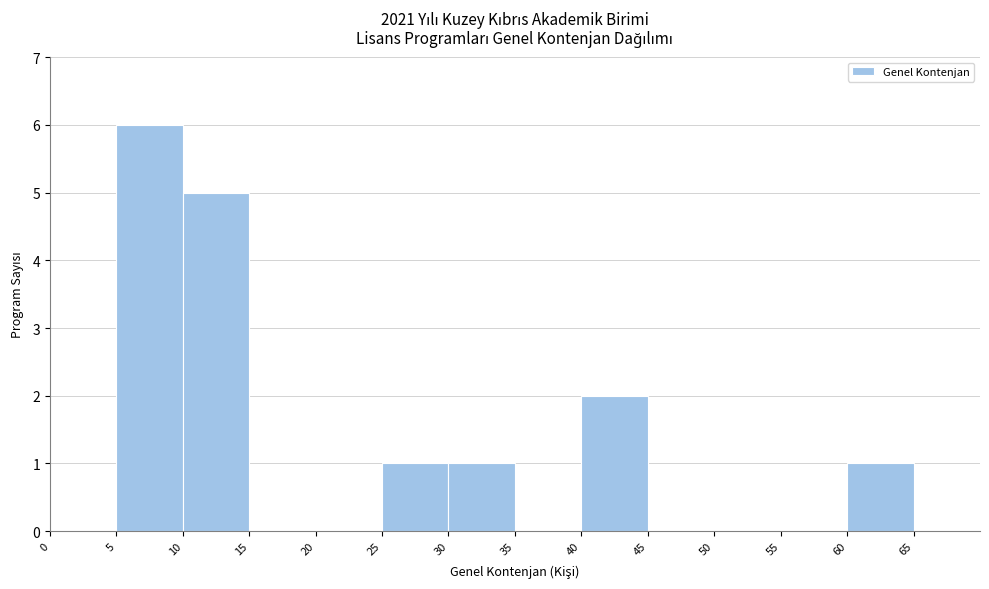

How tall is the bar that spans 30 to 35 on the x-axis? The values are not printed on the chart, so give them approximately, as read against the axis.

1